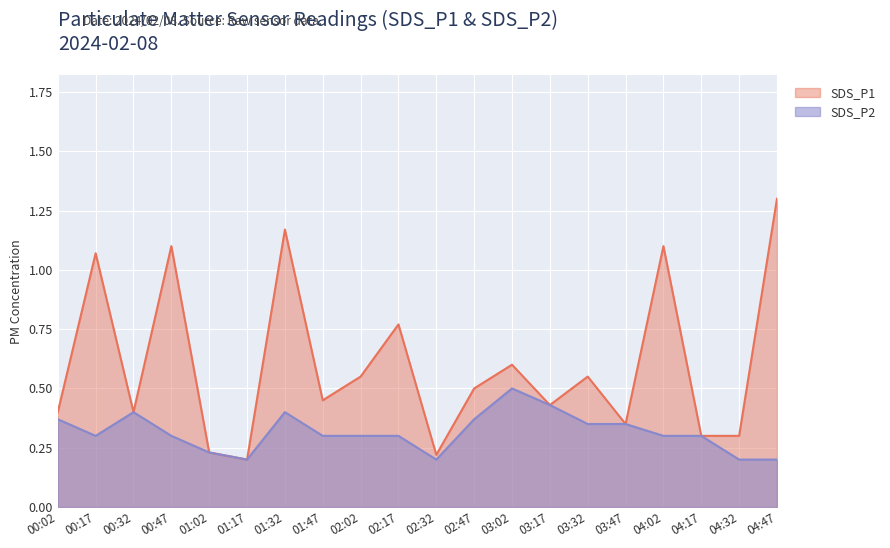

The SDS_P2 series shows 0.3 at 03:47. True or false?

True